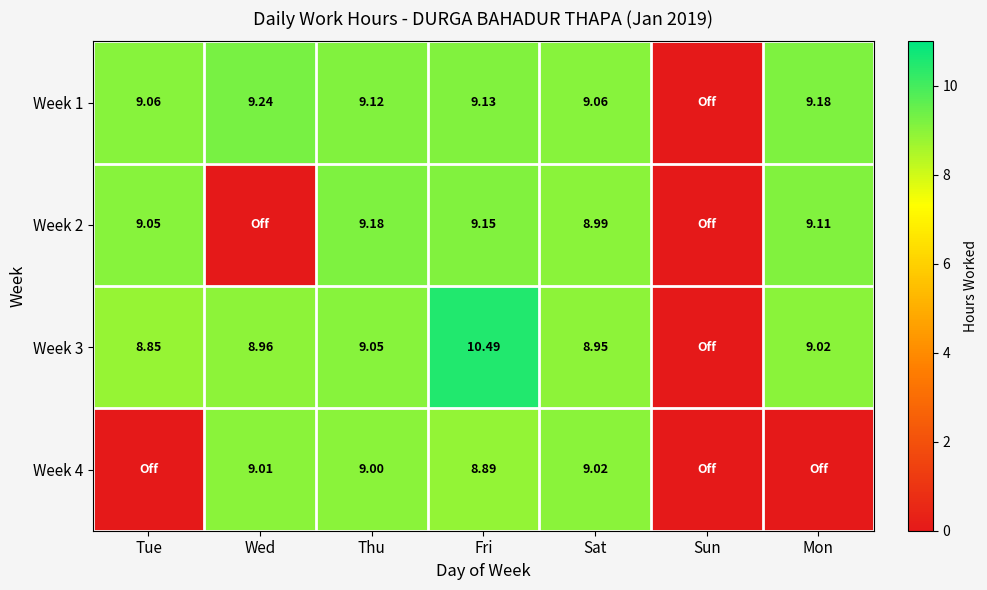

Is it true that Week 4 equals 8.9 at Fri?

True